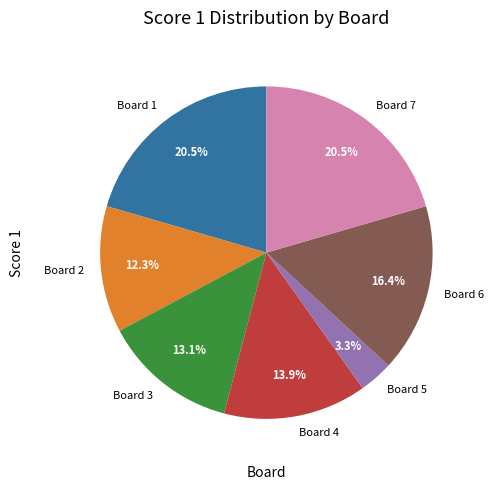

What is the smallest slice in the pie chart?

Board 5